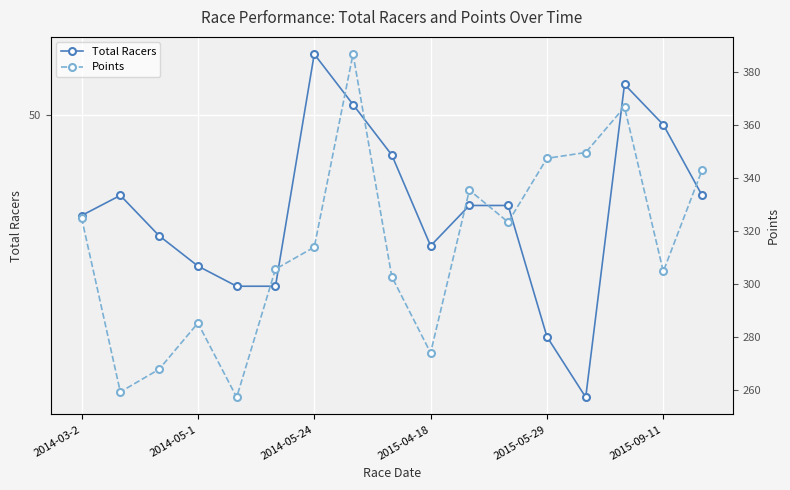

List the series in order of their peak value, lowest first.

Total Racers, Points